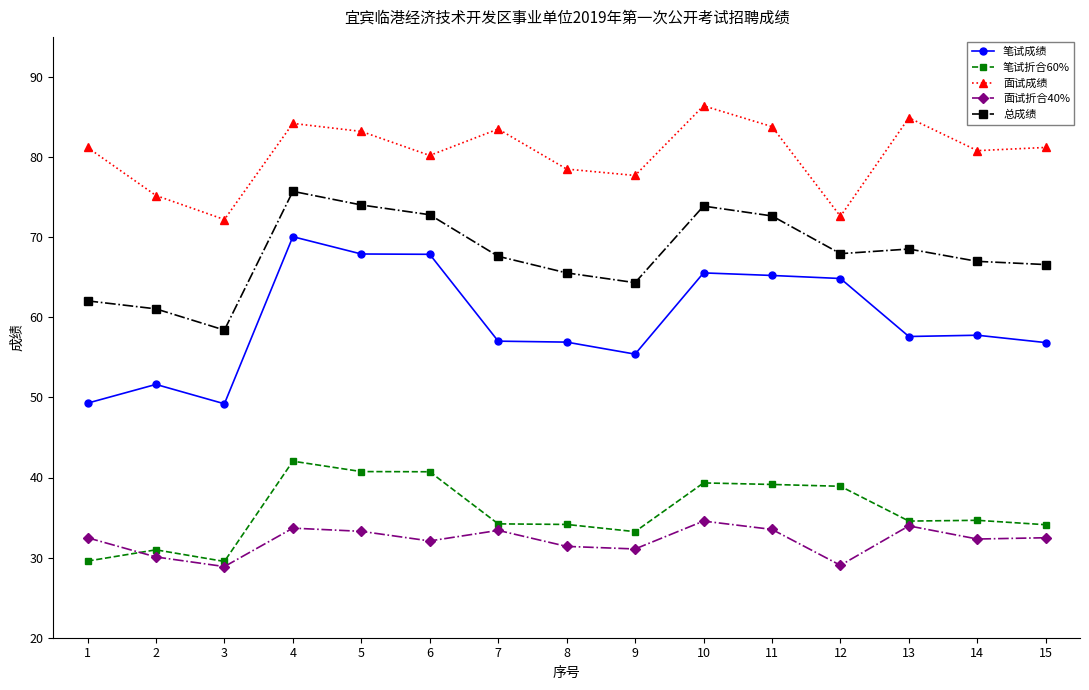

Rank the series by their maximum value, from lowest to highest.

面试折合40%, 笔试折合60%, 笔试成绩, 总成绩, 面试成绩